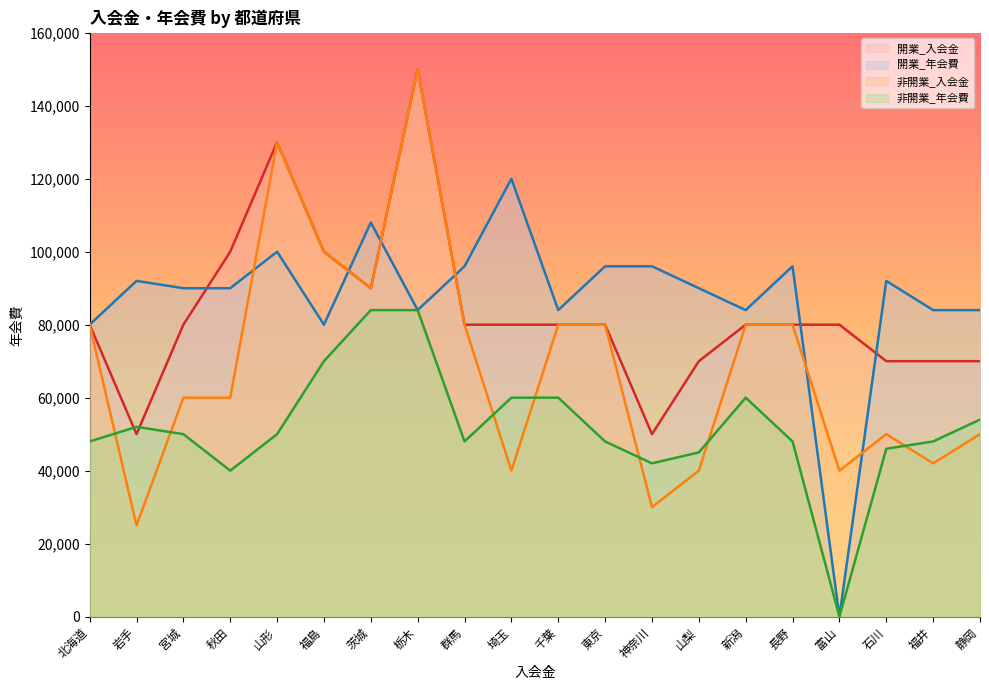

True or false: 開業_年会費 has a value of 202422 at 埼玉.

False